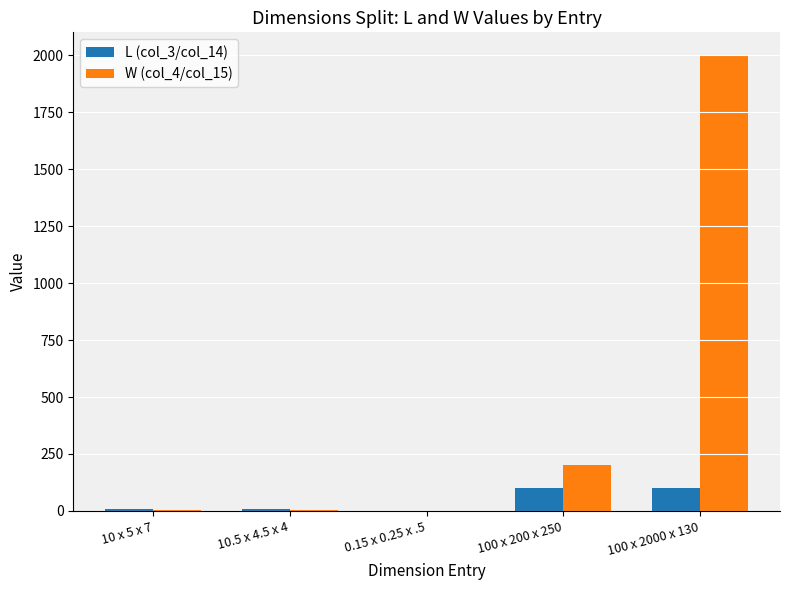

The value of W (col_4/col_15) at 100 x 2000 x 130 is 536.8. True or false?

False